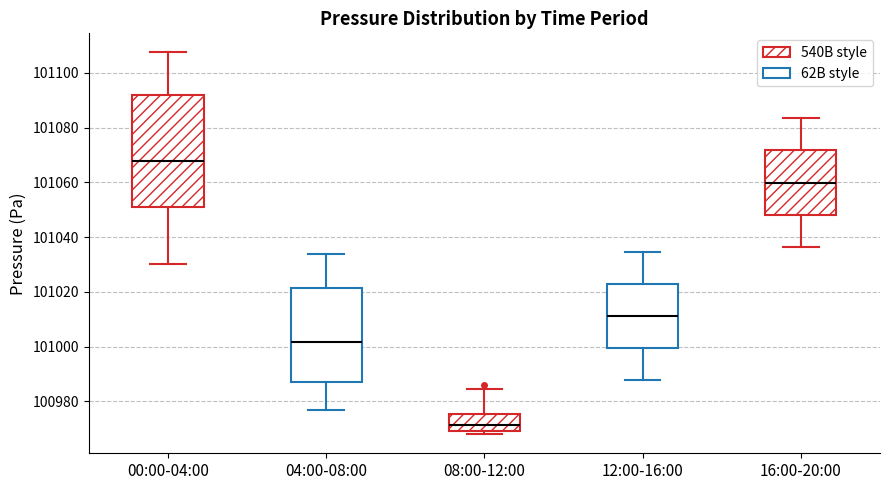

Which box has the highest median line?

00:00-04:00